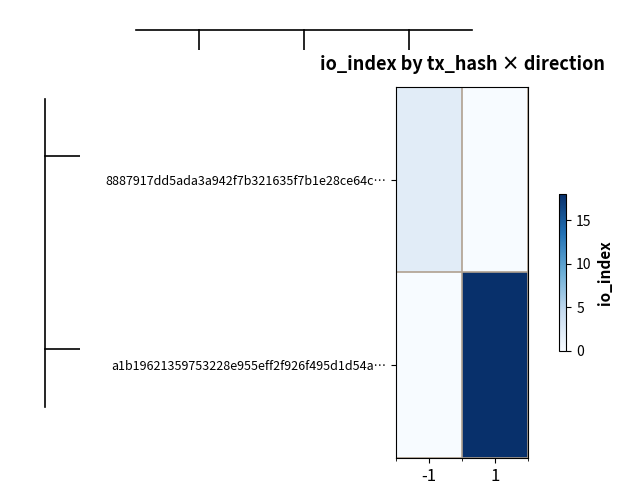

How many data points does each series have?

2